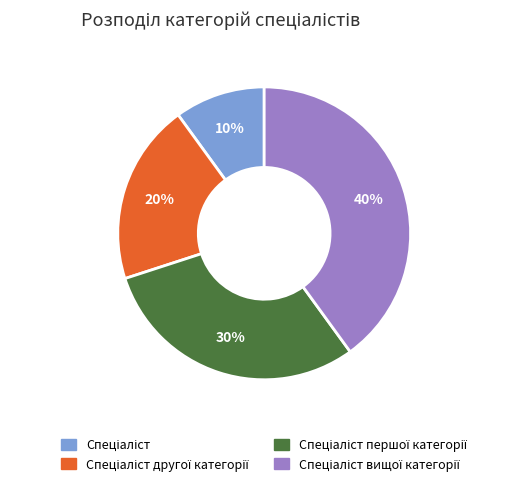

How many segments does this pie chart have?

4